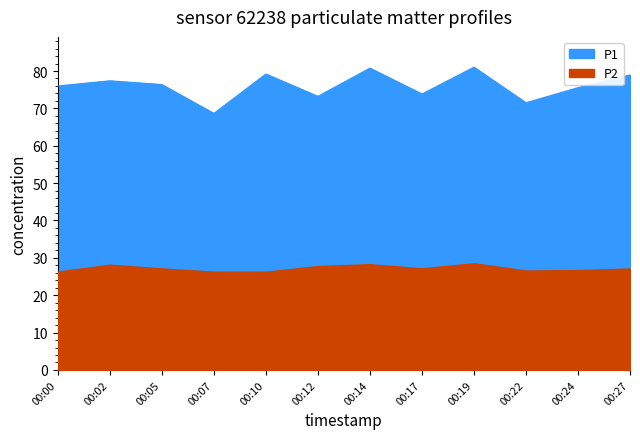

What is the difference between the maximum and minimum values?

12.4